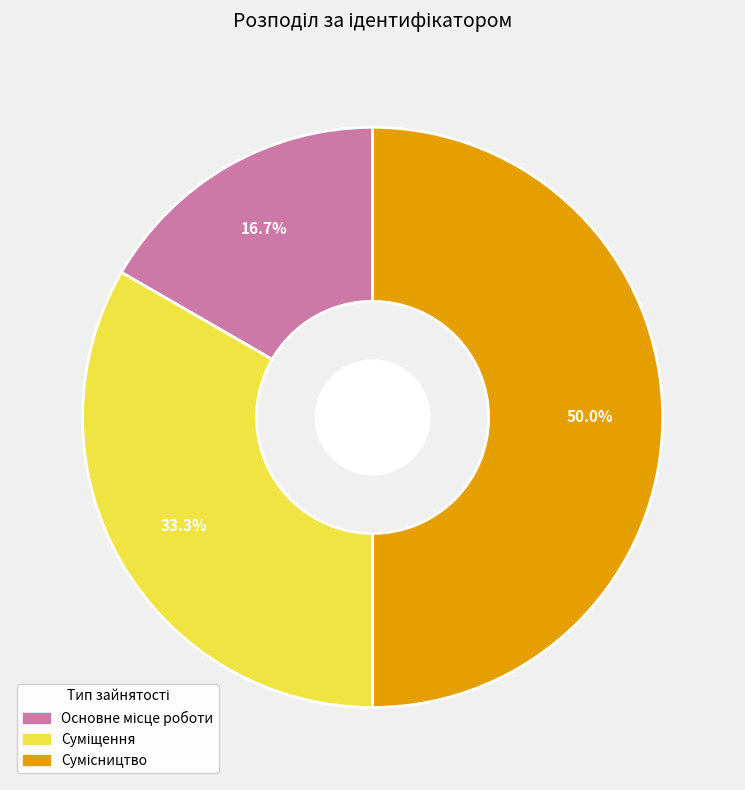

Which category has the smallest portion of the pie?

Основне місце роботи